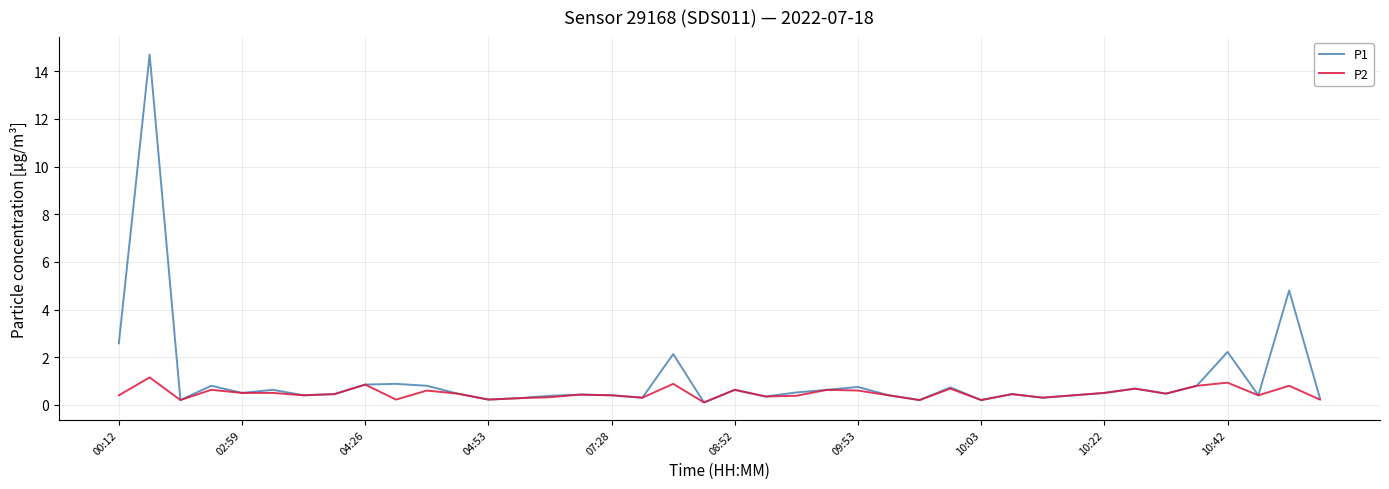

Which series has the largest total across all categories?

P1